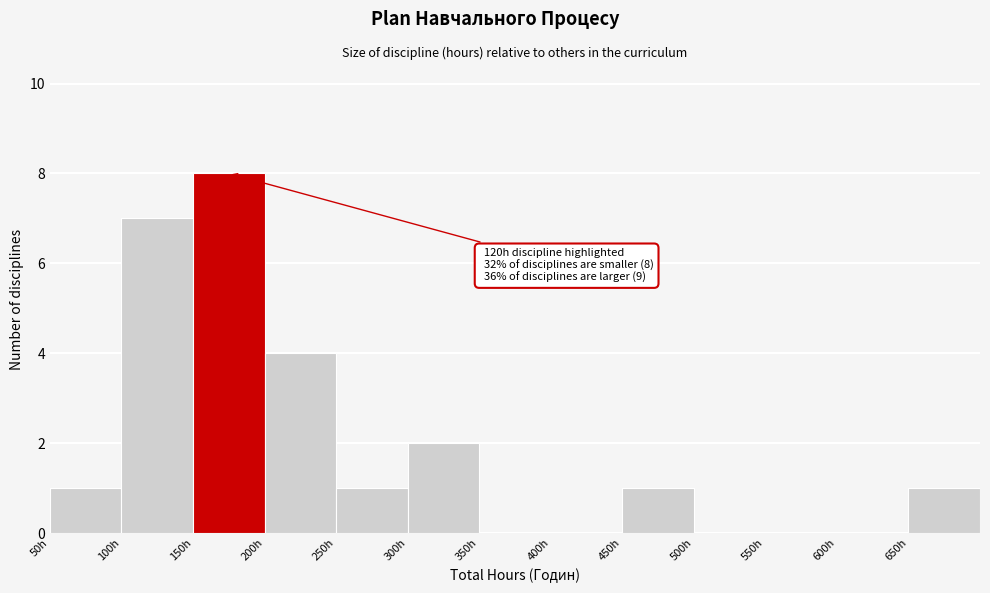

What is the maximum value shown in the chart?

8